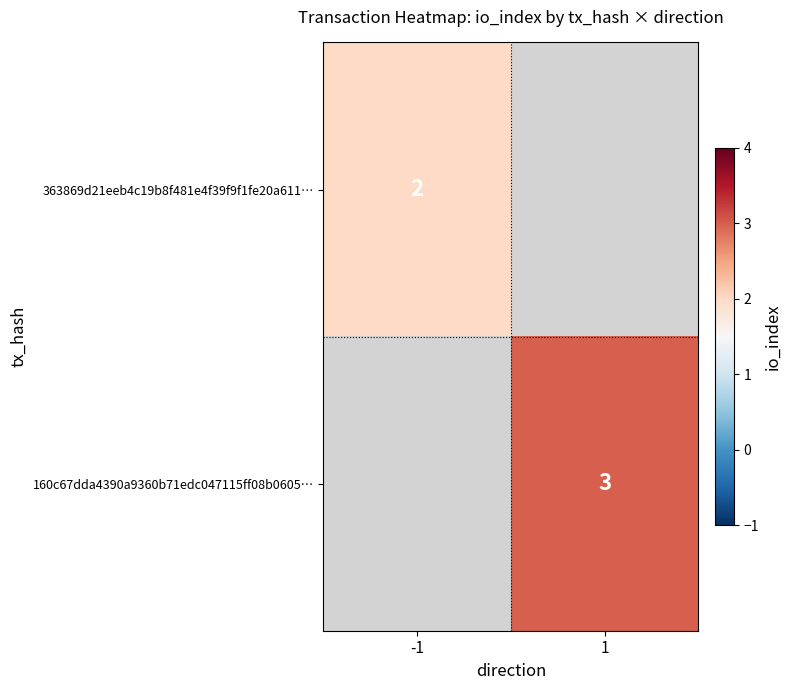

Is it true that 363869d21eeb4c19b8f481e4f39f9f1fe20a611… equals 0 at -1?

False